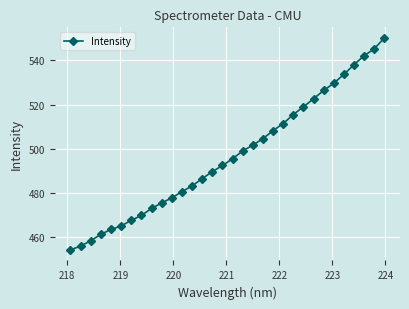

What is the difference between the second highest and second lowest values?

89.1